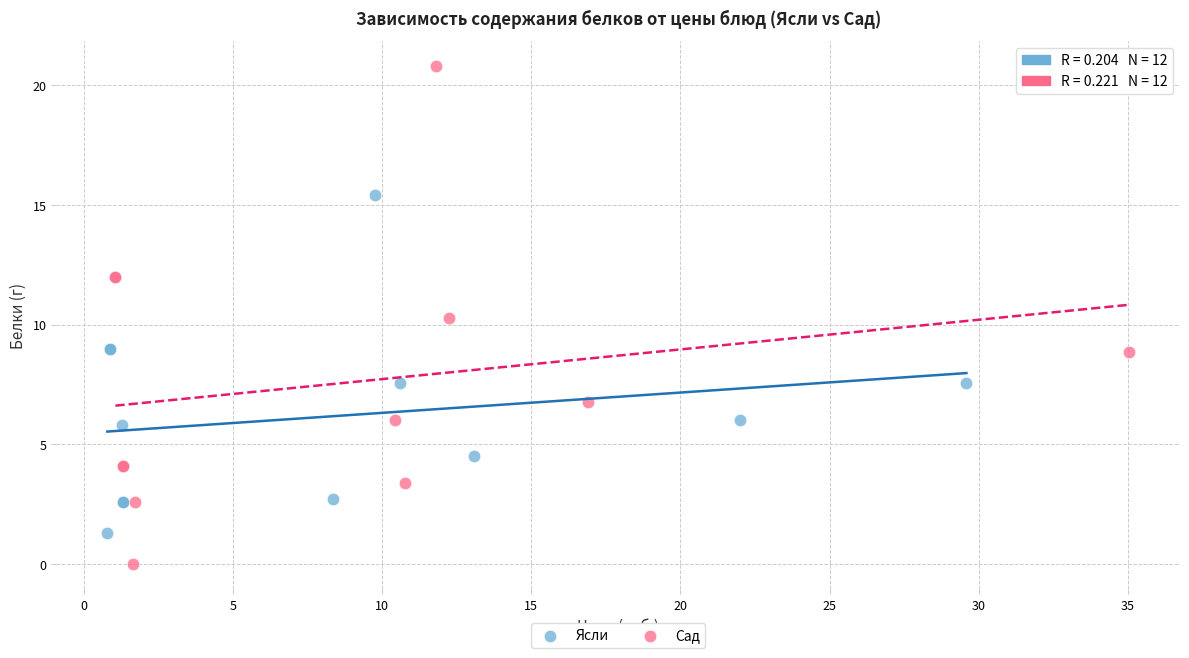

Which series contains the lowest Y value?

Сад